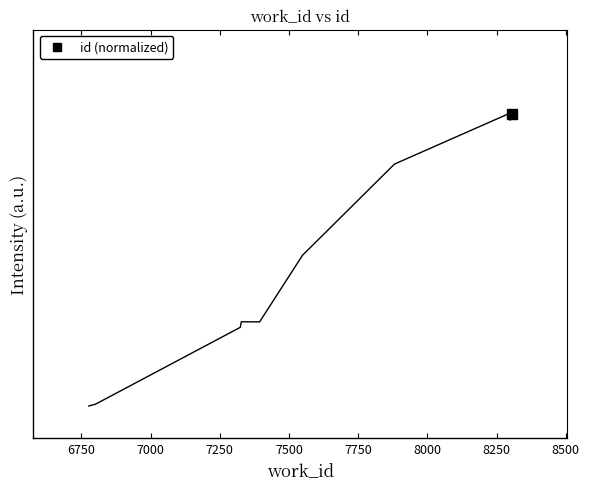

Is it true that the value at 8750 is 0.5?

False